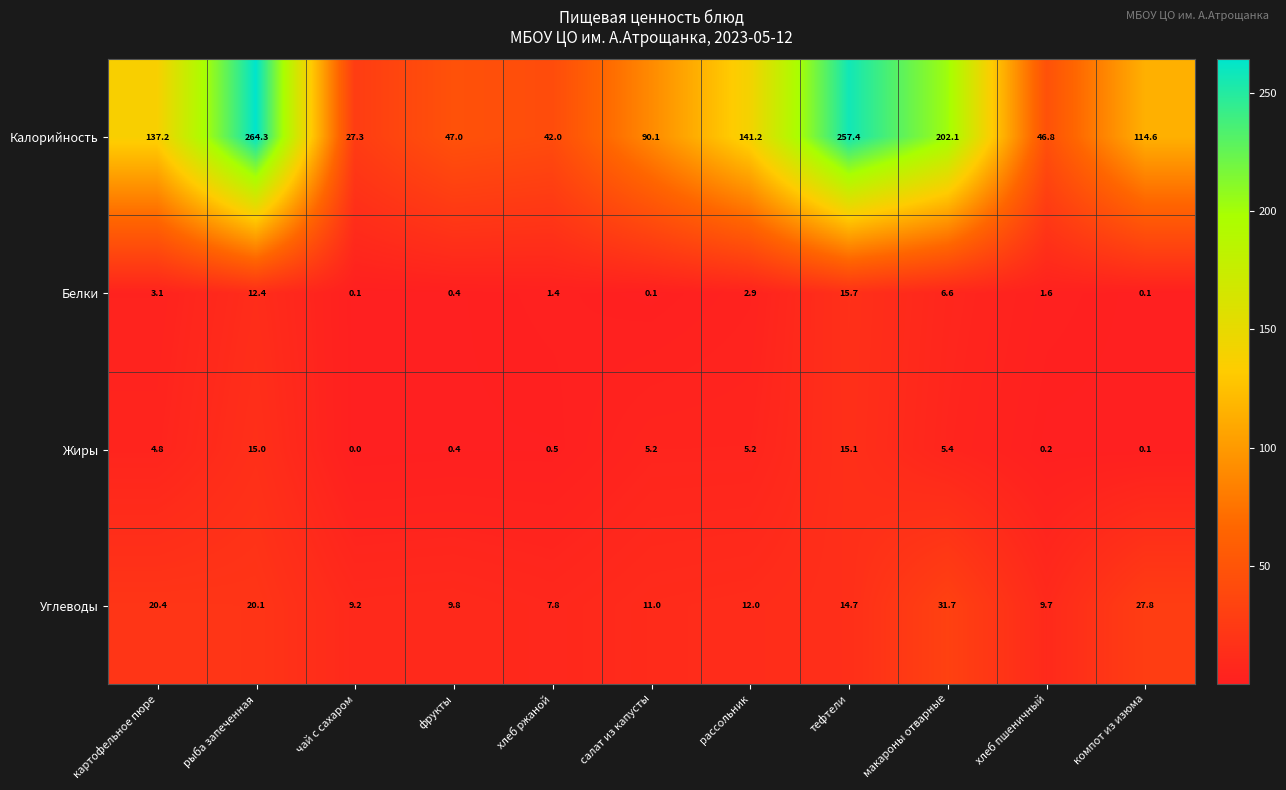

At which category is the sum across all series the highest?

рыба запеченная